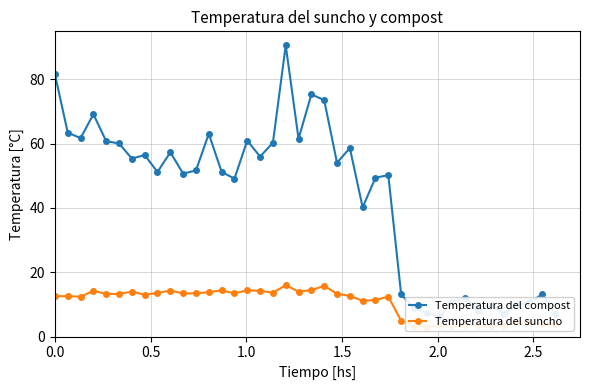

What are all the series names shown in the legend?

Temperatura del compost, Temperatura del suncho